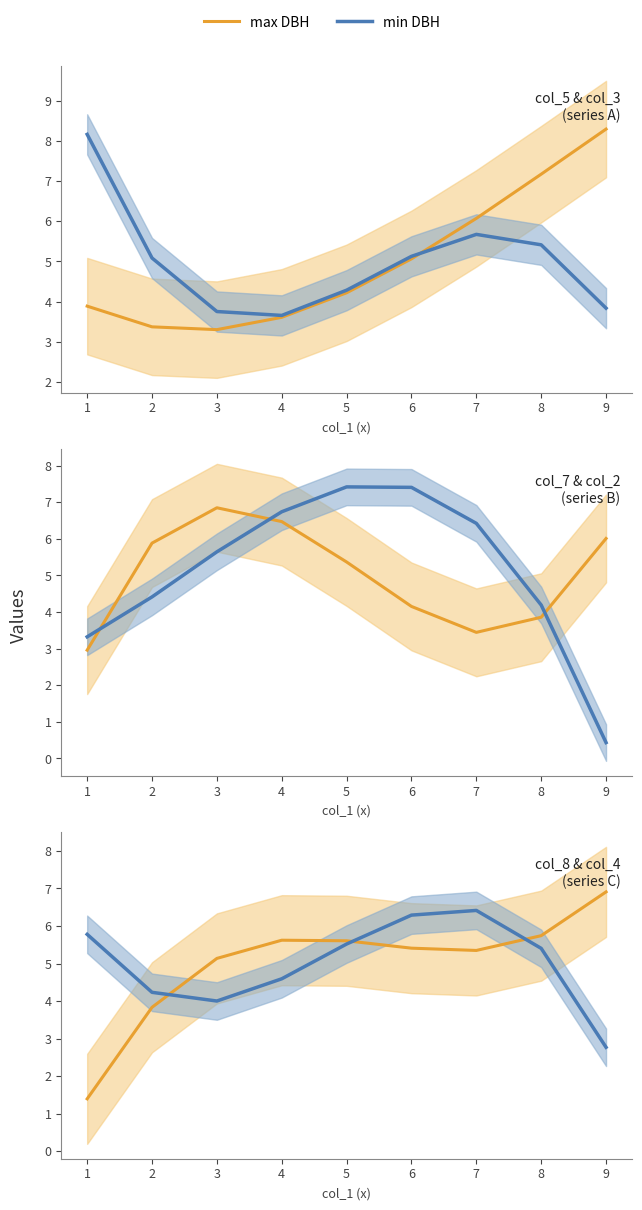

How many interior local valleys does the max DBH series have?

1